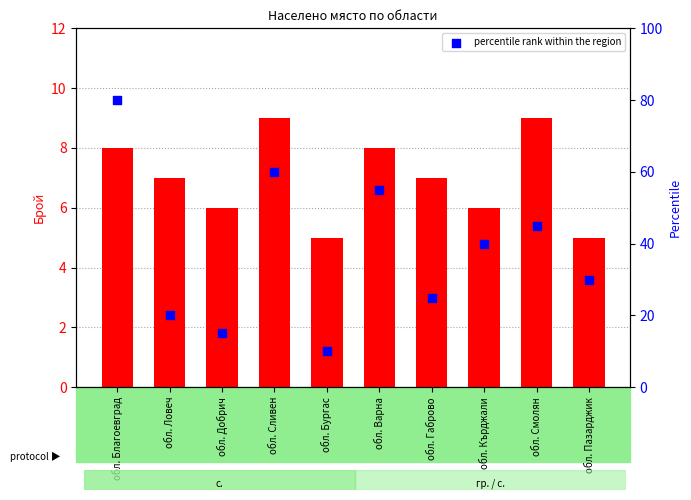

Which series has the largest Y range (max minus min)?

percentile rank within the region